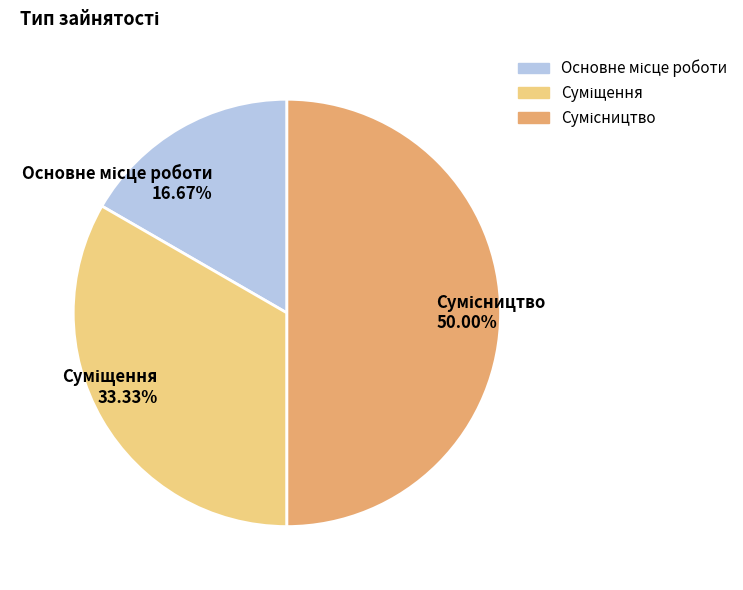

How many segments does this pie chart have?

3